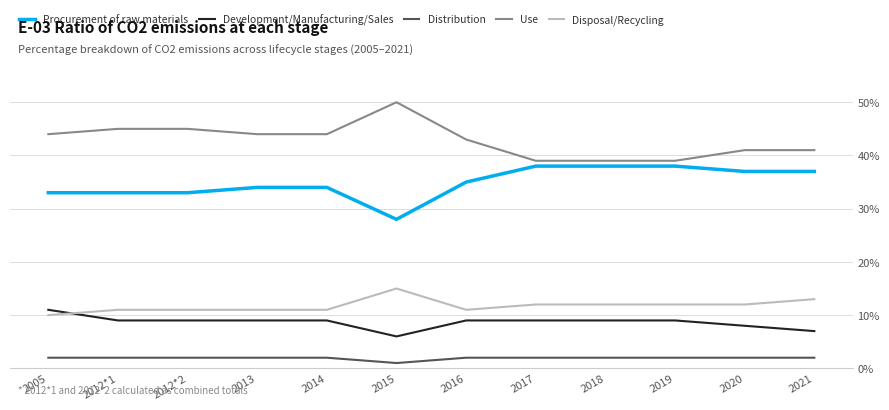

What value does the Development/Manufacturing/Sales series have at 2019?

9